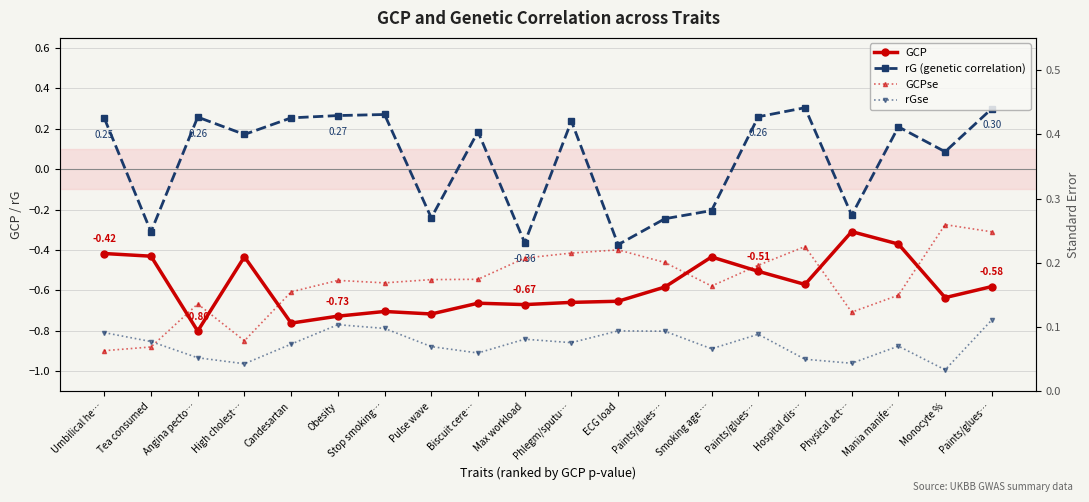

Reading left to right, list all the values displayed in this chart.

GCP: -0.4	-0.4	-0.8	-0.4	-0.8	-0.7	-0.7	-0.7	-0.7	-0.7	-0.7	-0.7	-0.6	-0.4	-0.5	-0.6	-0.3	-0.4	-0.6	-0.6
rG (genetic correlation): 0.3	-0.3	0.3	0.2	0.3	0.3	0.3	-0.2	0.2	-0.4	0.2	-0.4	-0.2	-0.2	0.3	0.3	-0.2	0.2	0.1	0.3
GCPse: 0.1	0.1	0.1	0.1	0.2	0.2	0.2	0.2	0.2	0.2	0.2	0.2	0.2	0.2	0.2	0.2	0.1	0.1	0.3	0.2
rGse: 0.1	0.1	0.1	0.0	0.1	0.1	0.1	0.1	0.1	0.1	0.1	0.1	0.1	0.1	0.1	0.1	0.0	0.1	0.0	0.1